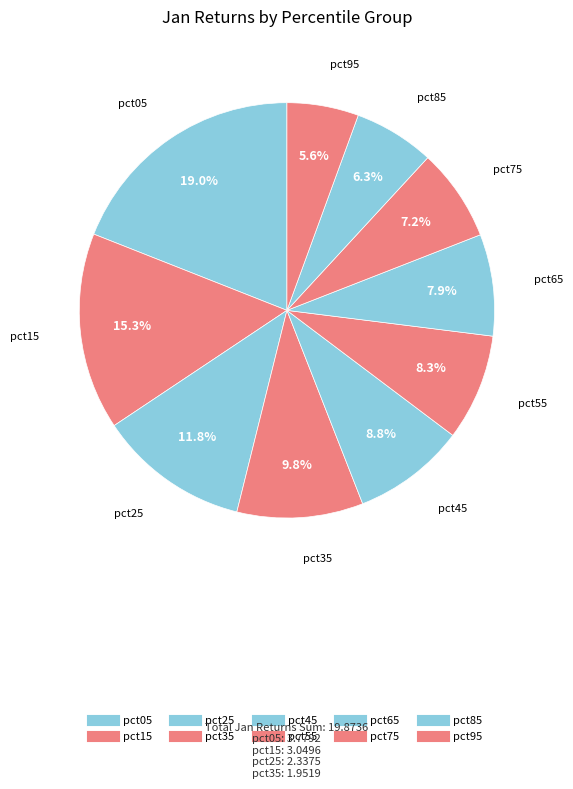

What is the total percentage of pct15 and pct95?

20.9%